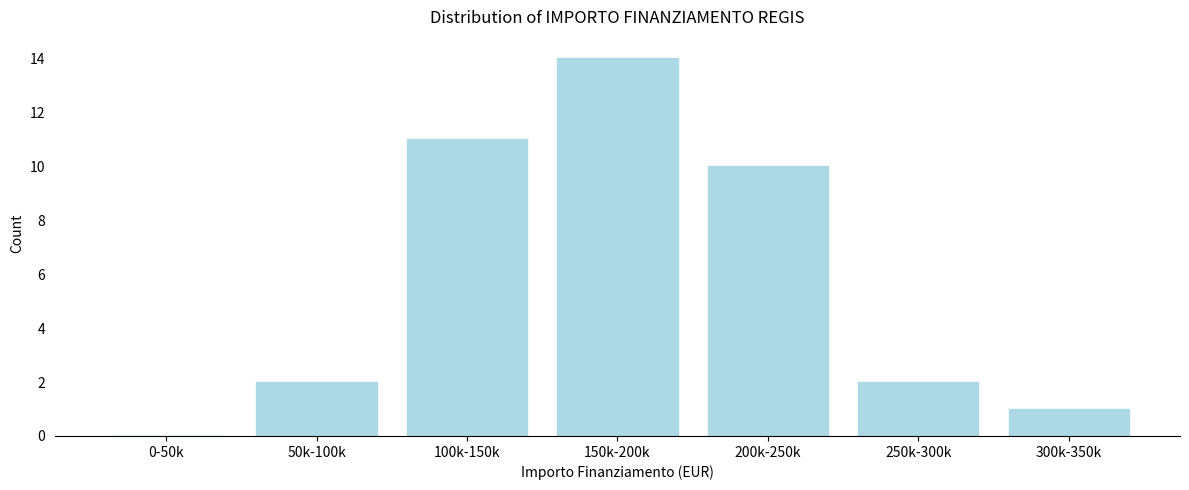

Reading right to left, list all the values displayed in this chart.

300k-350k=1	250k-300k=2	200k-250k=10	150k-200k=14	100k-150k=11	50k-100k=2	0-50k=0